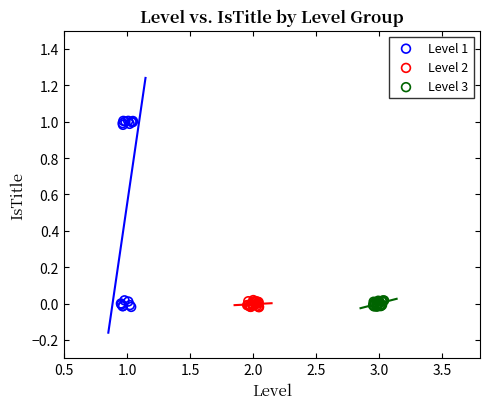

Which series has the largest Y range (max minus min)?

Level 1